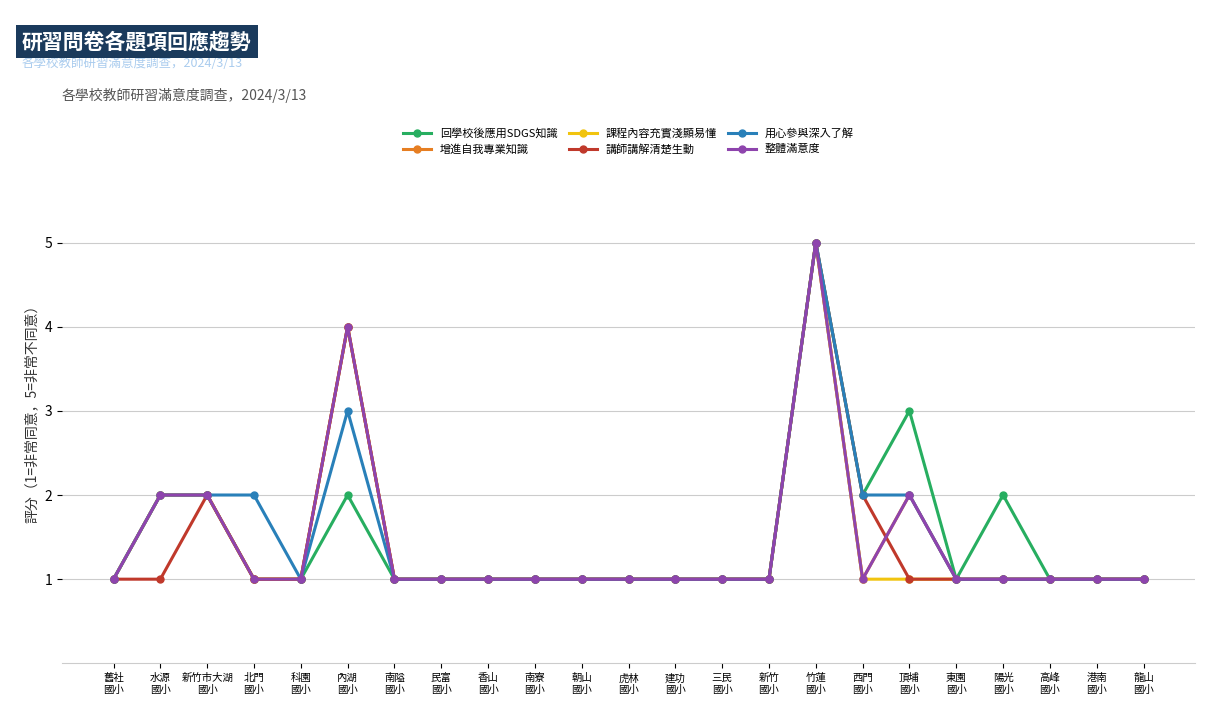

What is the sum of the 講師講解清楚生動 values at 龍山
國小 and 東園
國小?

2